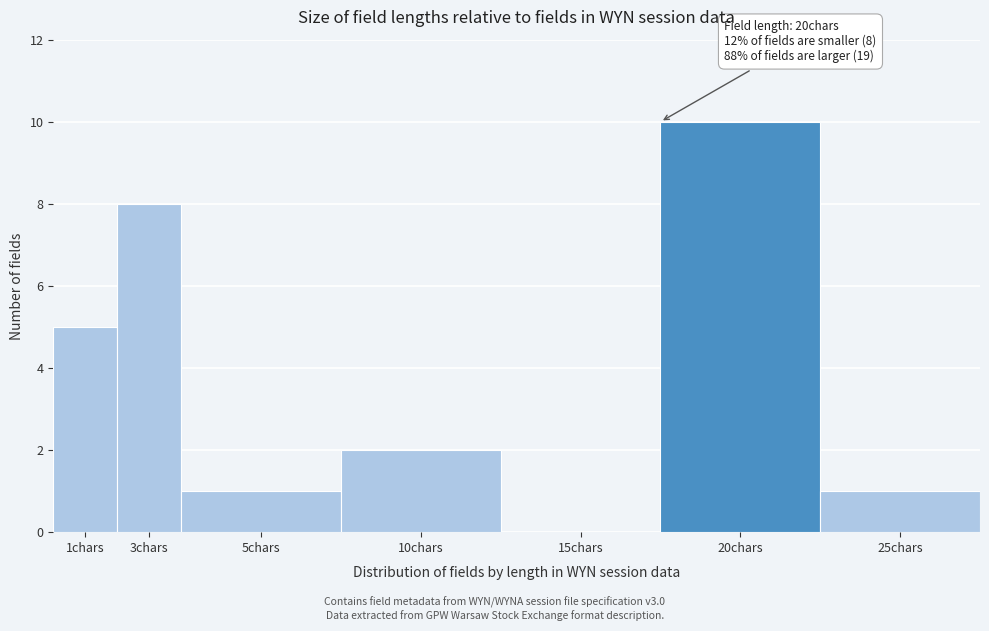

Reading left to right, list all the values displayed in this chart.

1chars=5	3chars=8	5chars=1	10chars=2	15chars=0	20chars=10	25chars=1